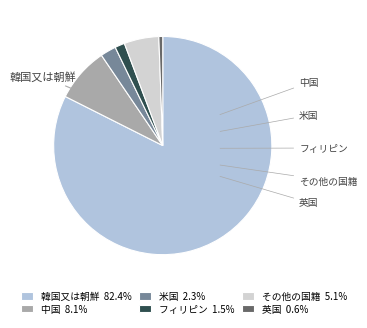

What percentage is the その他の国籍 slice, to the nearest percent?

5%